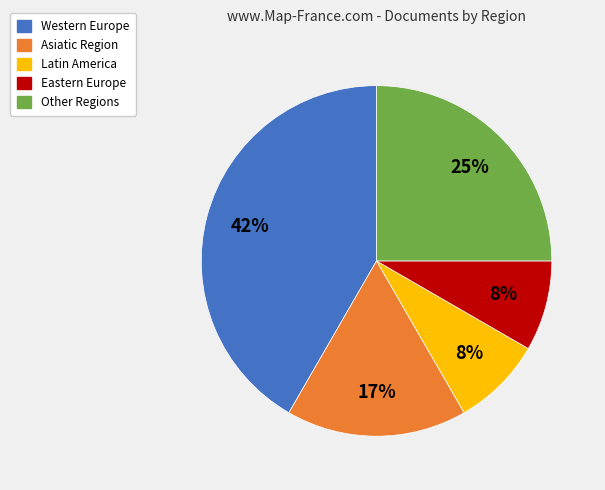

Does any single category account for the majority?

No